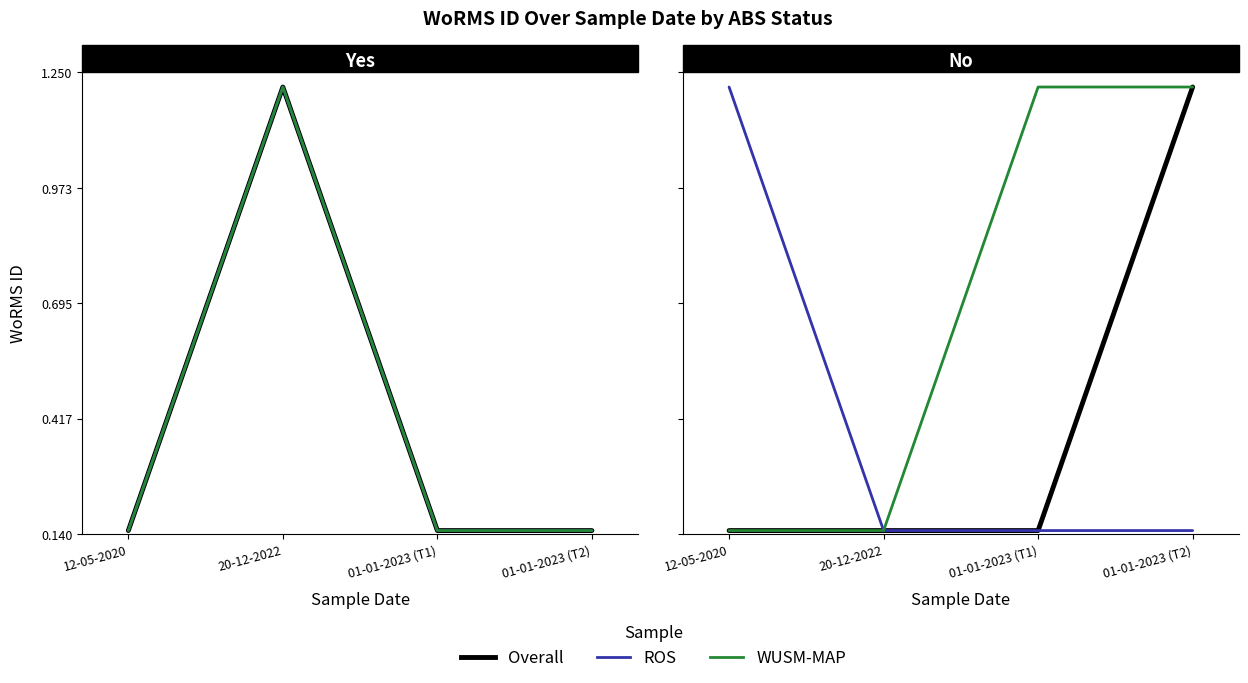

Does the chart display data point markers on the line(s)?

No